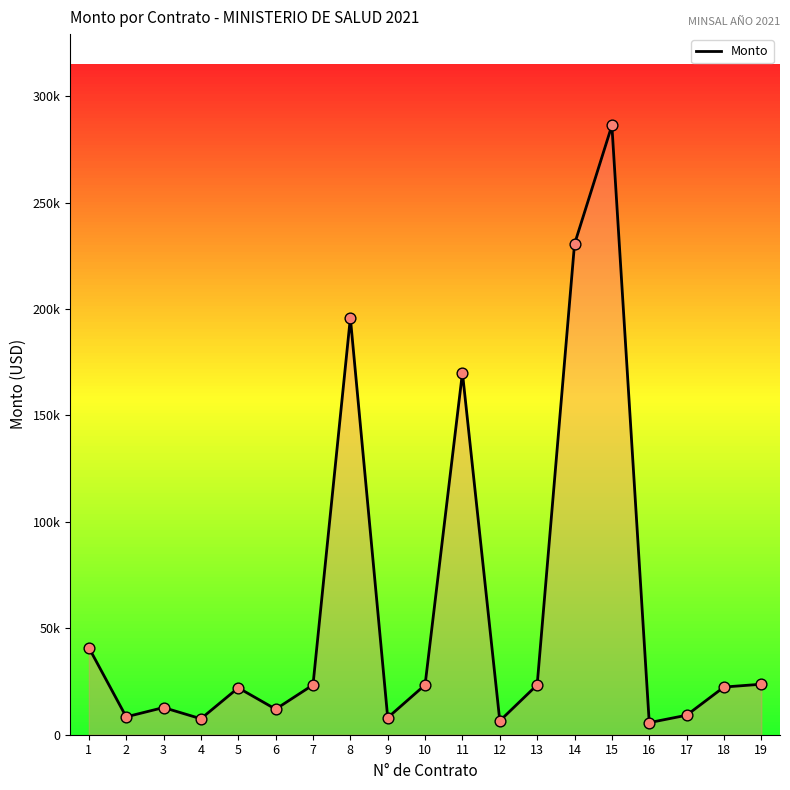

What is the change in value from 3 to 4?

-5268.0